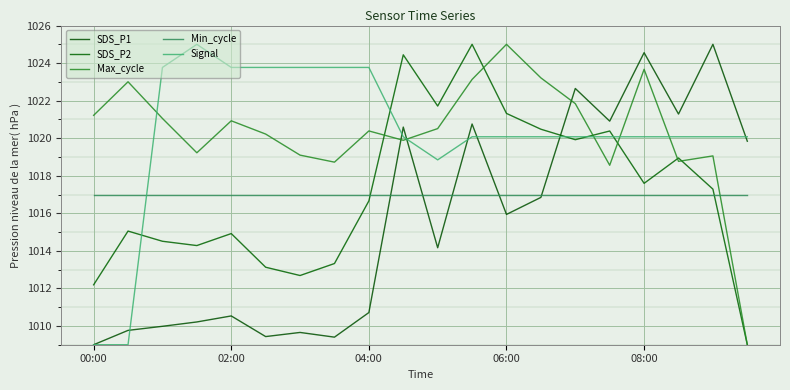

What is the difference between the second highest and minimum values in the SDS_P2 series?

15.4